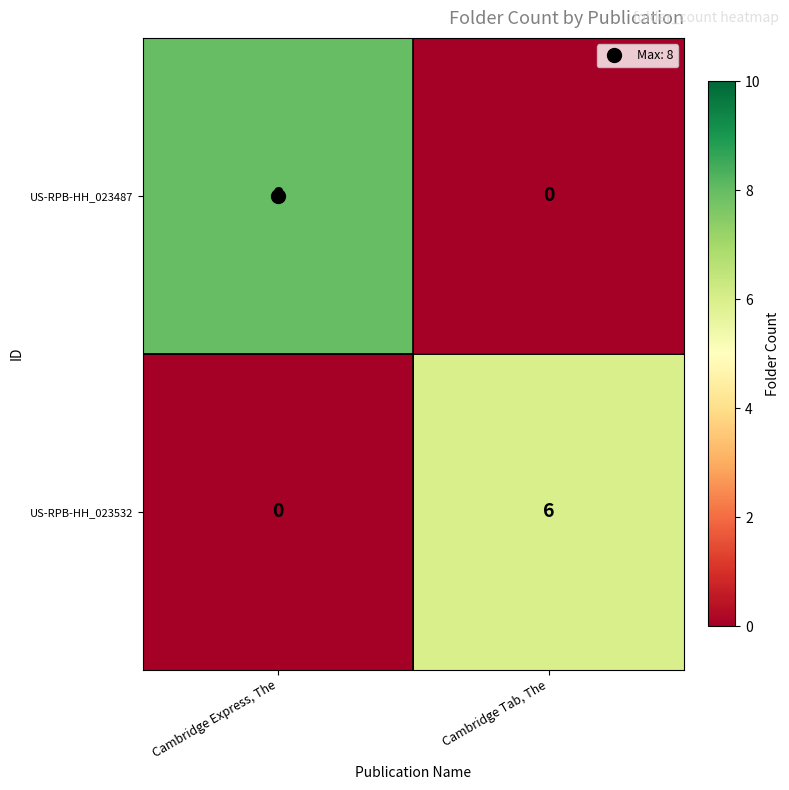

The US-RPB-HH_023487 series shows 8 at Cambridge Express, The. True or false?

True